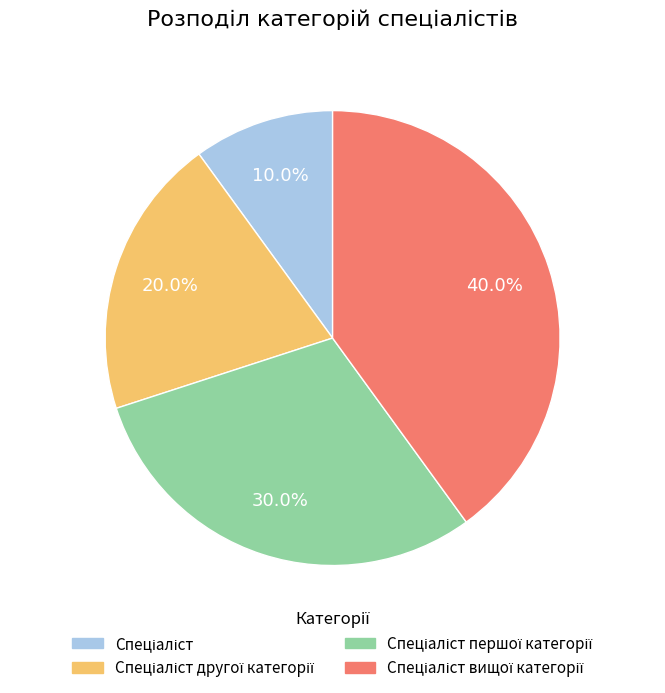

Is there any slice that represents more than half of the pie?

No